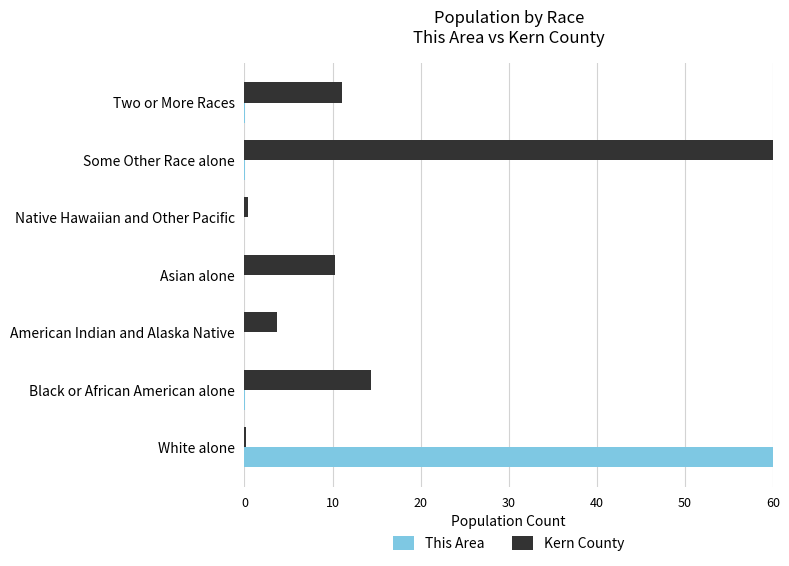

How many groups of bars are there?

7